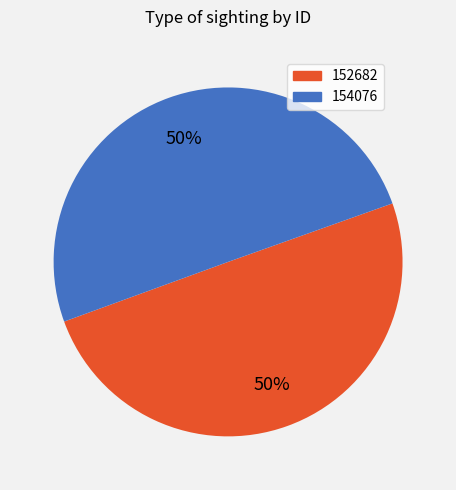

Is the sum of 154076 and 152682 greater than half?

Yes